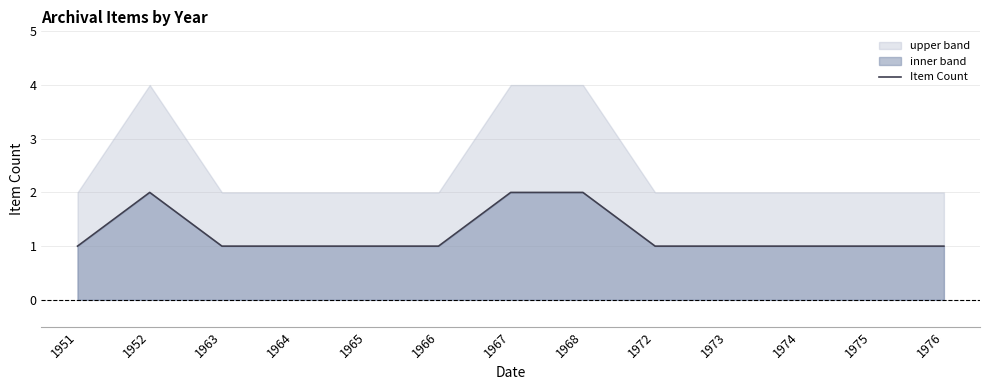

The Item Count series shows 1 at 1974. True or false?

True